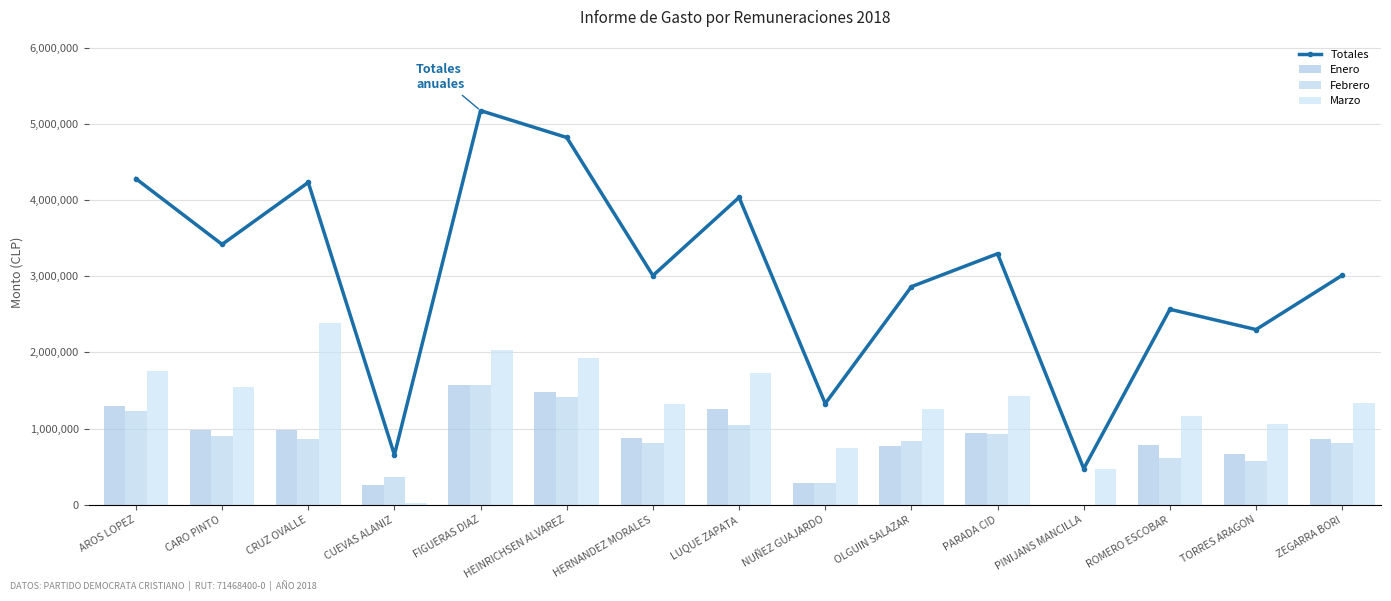

Does the chart contain any negative values?

No